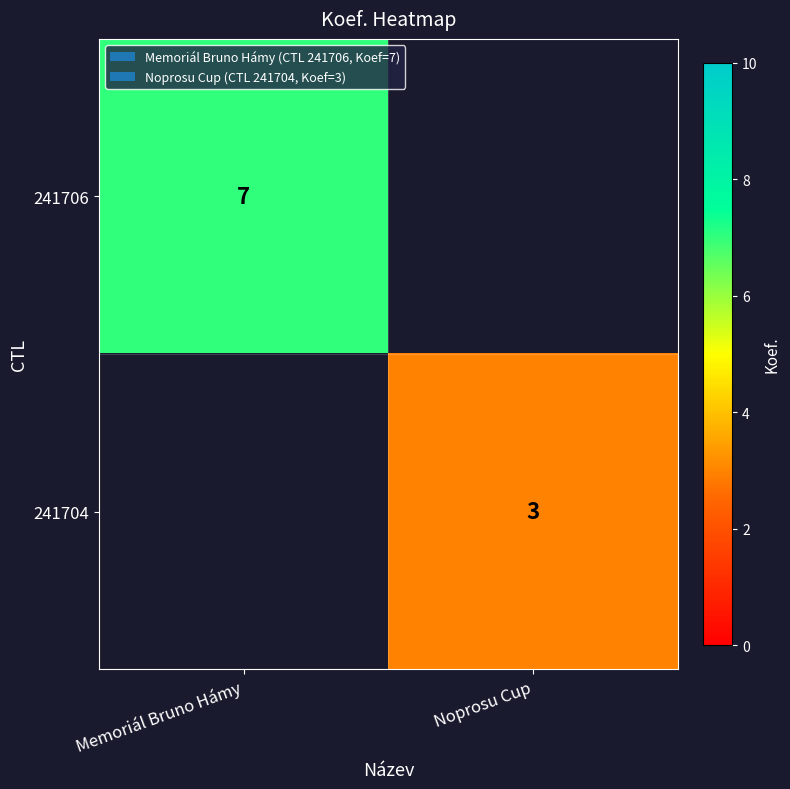

Is it true that 241706 equals 7 at Memoriál Bruno Hámy?

True